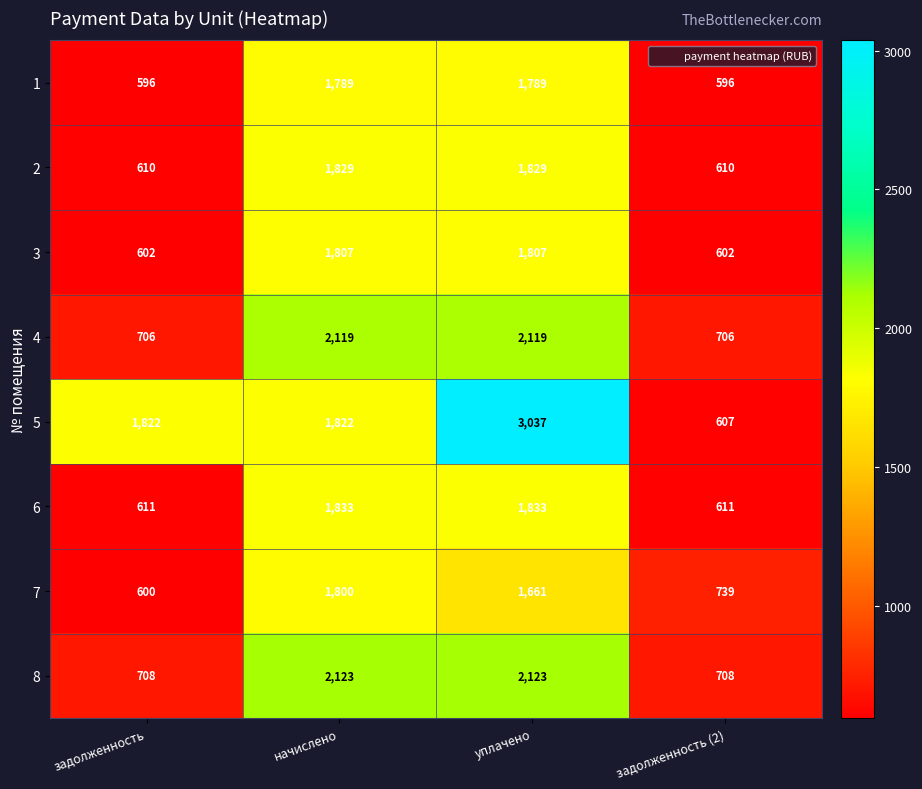

The 2 series shows 481 at уплачено. True or false?

False